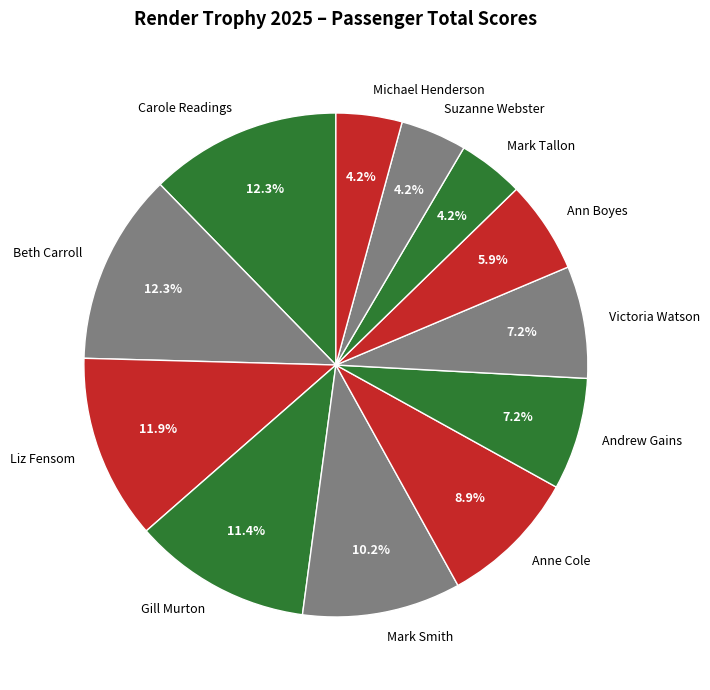

Which has a higher value, Ann Boyes or Gill Murton?

Gill Murton